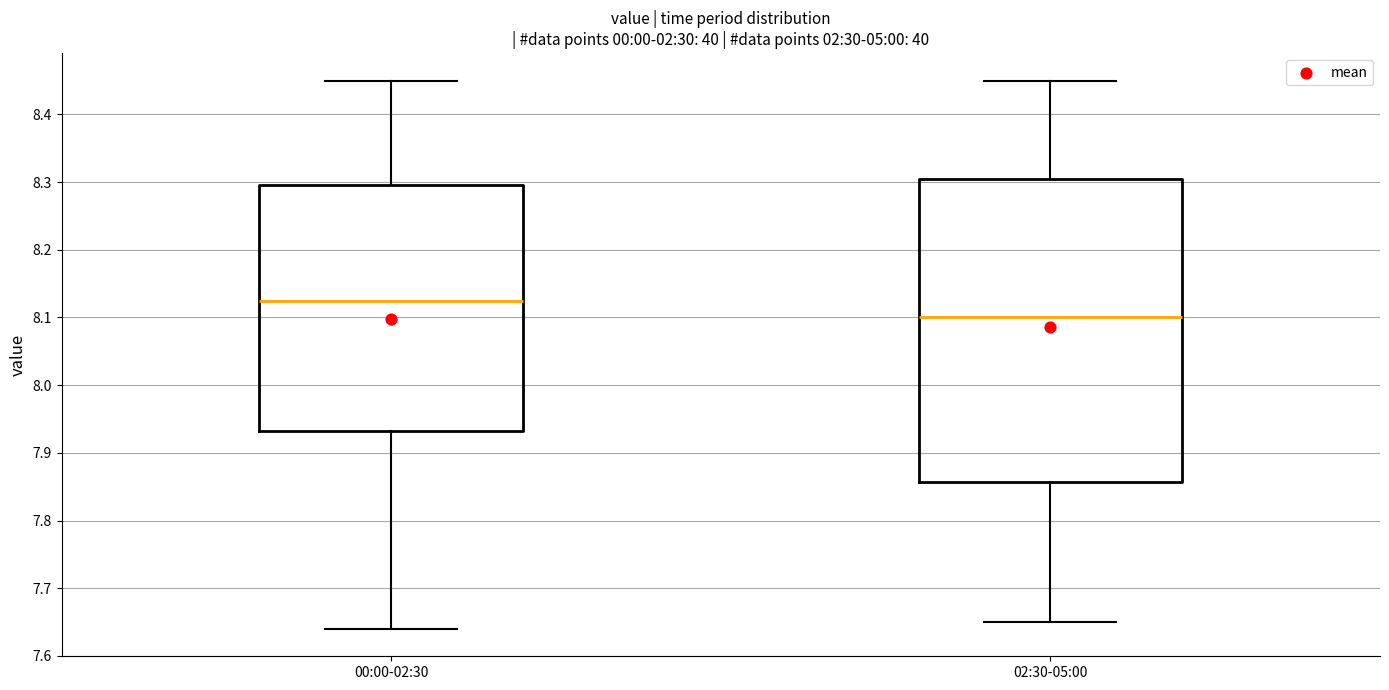

Comparing the boxes themselves (not the whiskers), which one is the tallest?

02:30-05:00